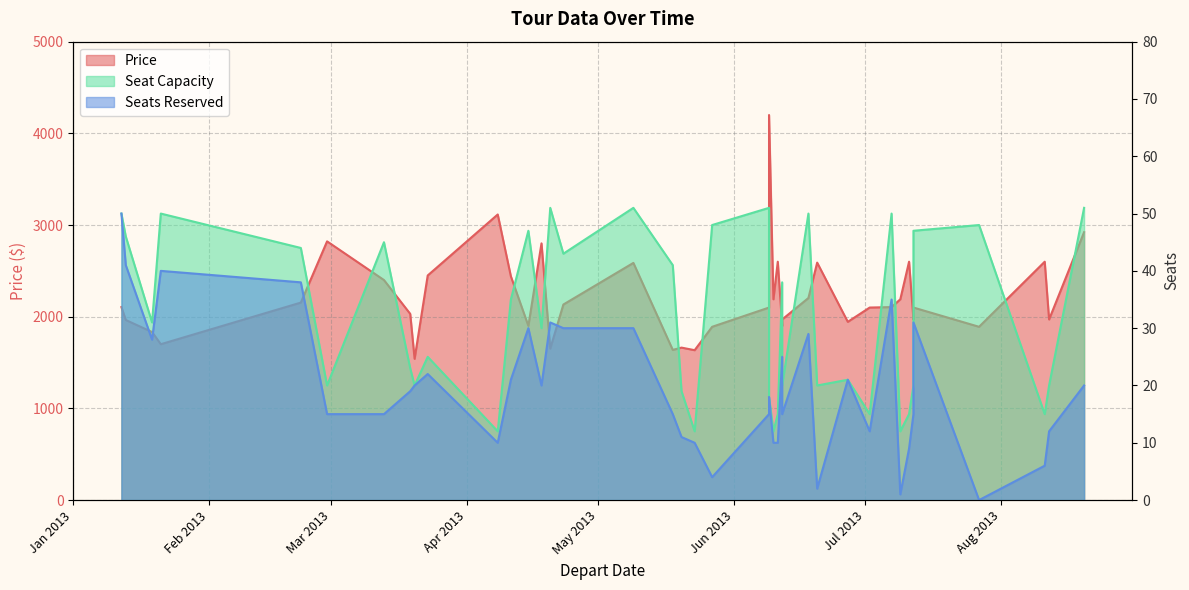

Which series has the largest total across all categories?

Price